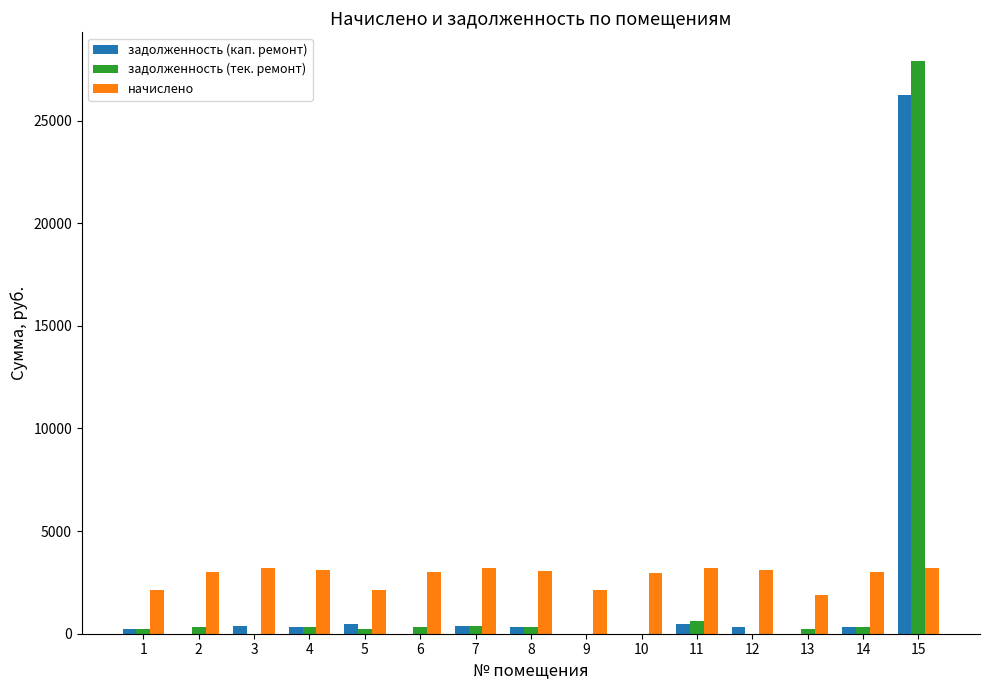

How many groups of bars are there?

15